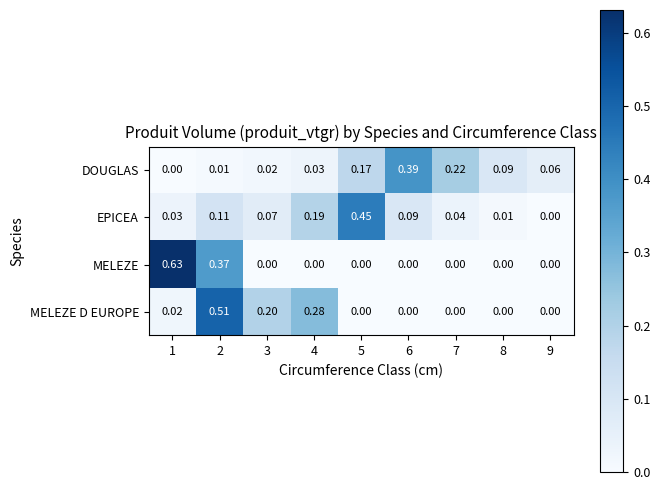

Which series has the largest total across all categories?

MELEZE D EUROPE